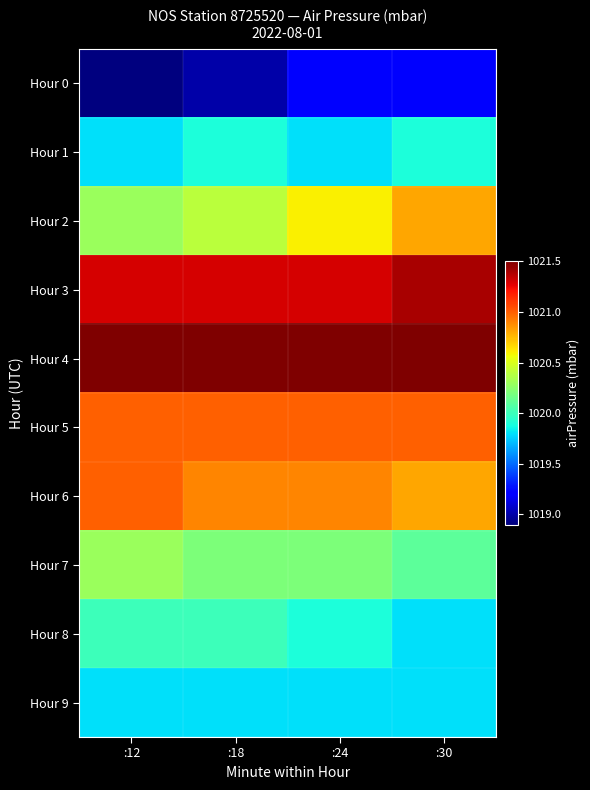

What is the maximum value shown in the chart?

1021.5